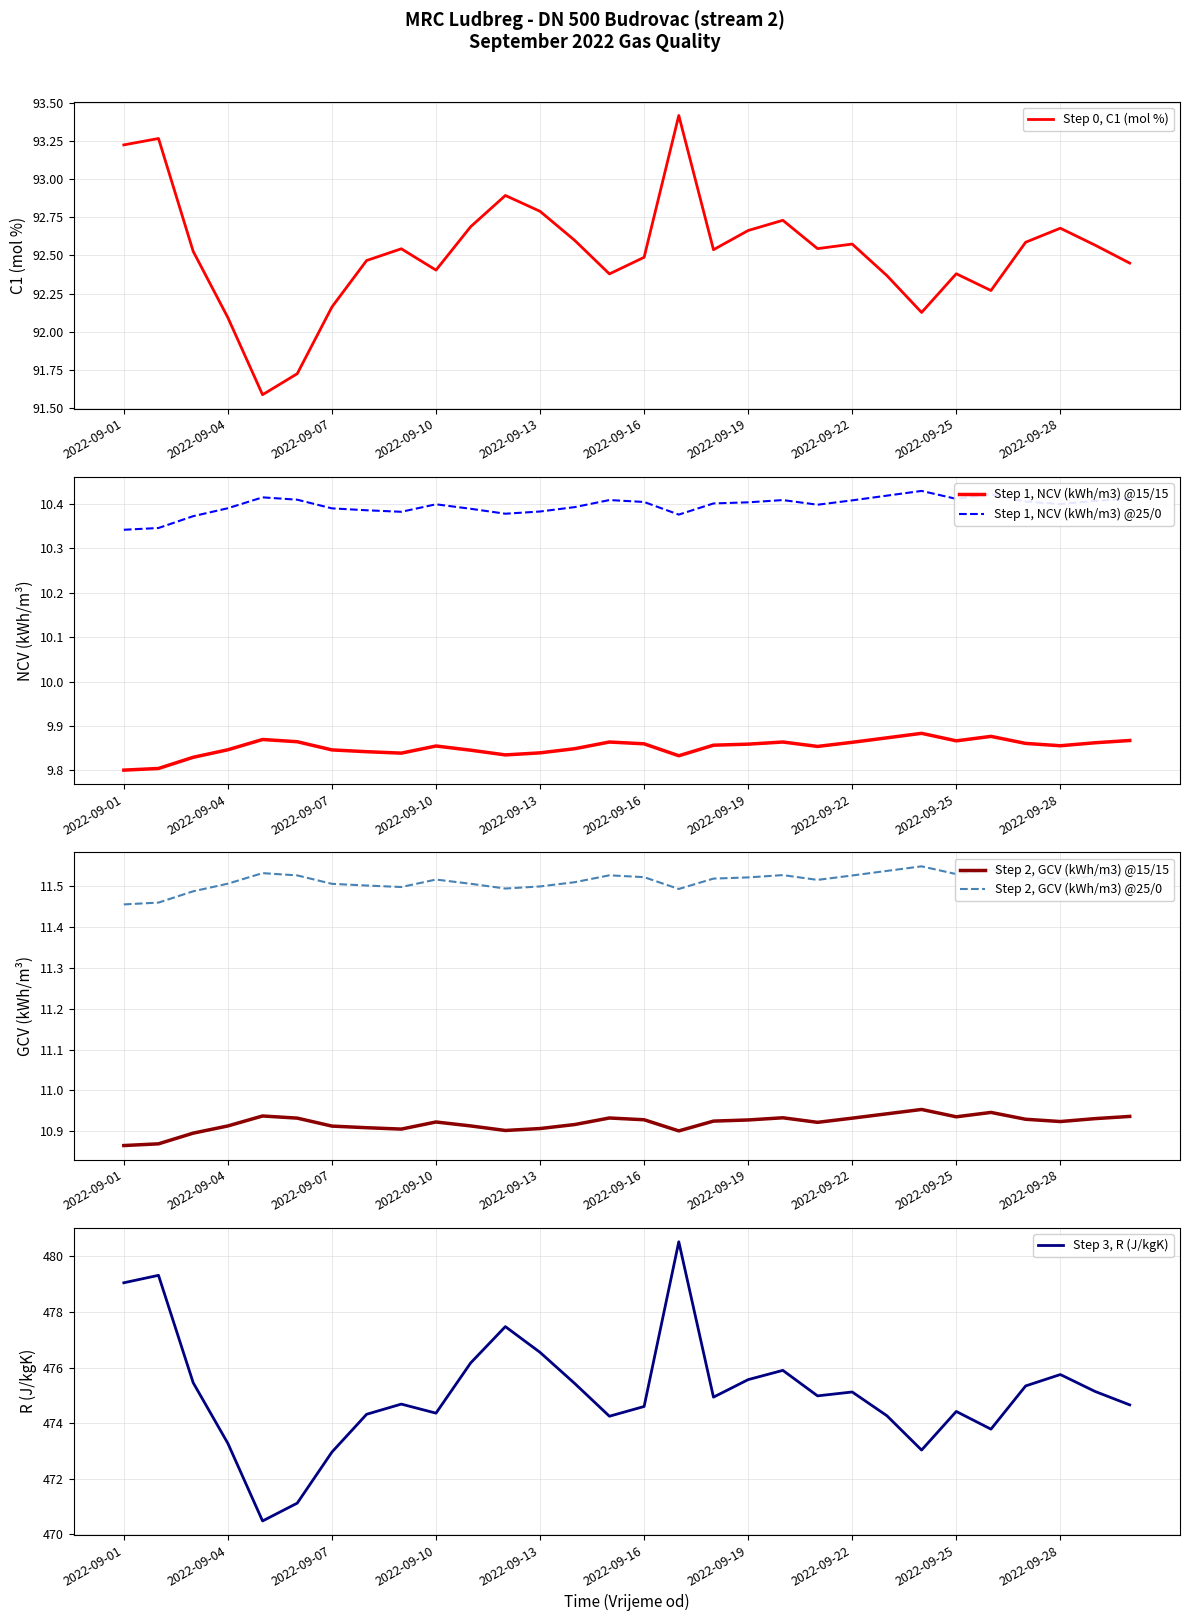

True or false: Step 1, NCV (kWh/m3) @15/15 and Step 1, NCV (kWh/m3) @25/0 cross at least once.

False